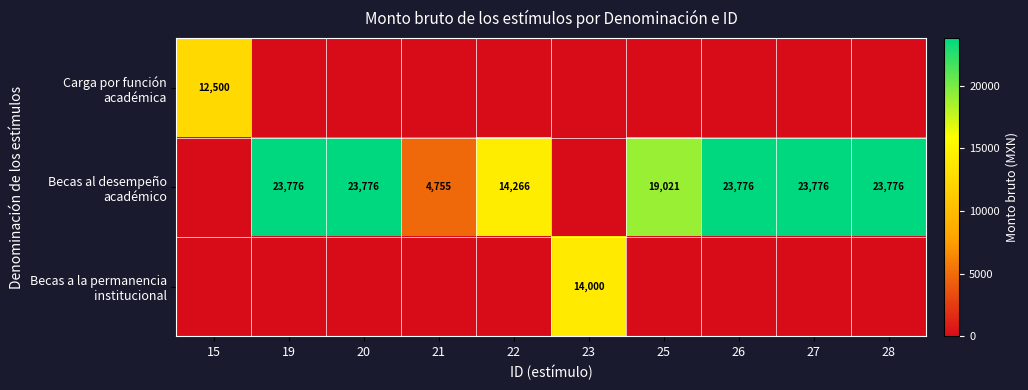

How many data points in Becas a la permanencia institucional are above 0?

1